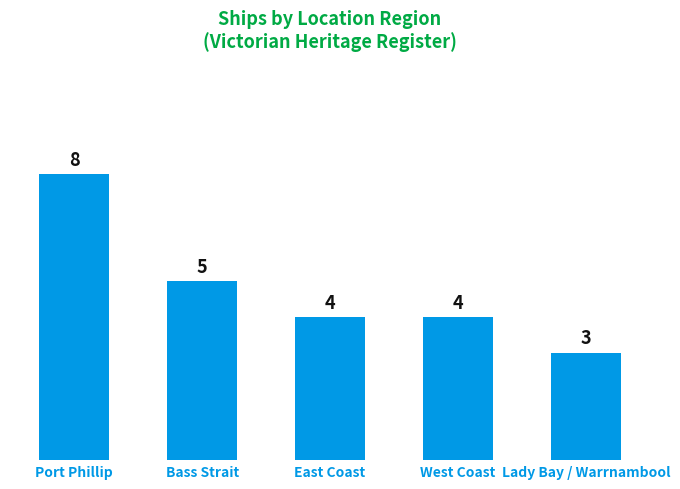

What is the sum of the values at West Coast and Bass Strait?

9